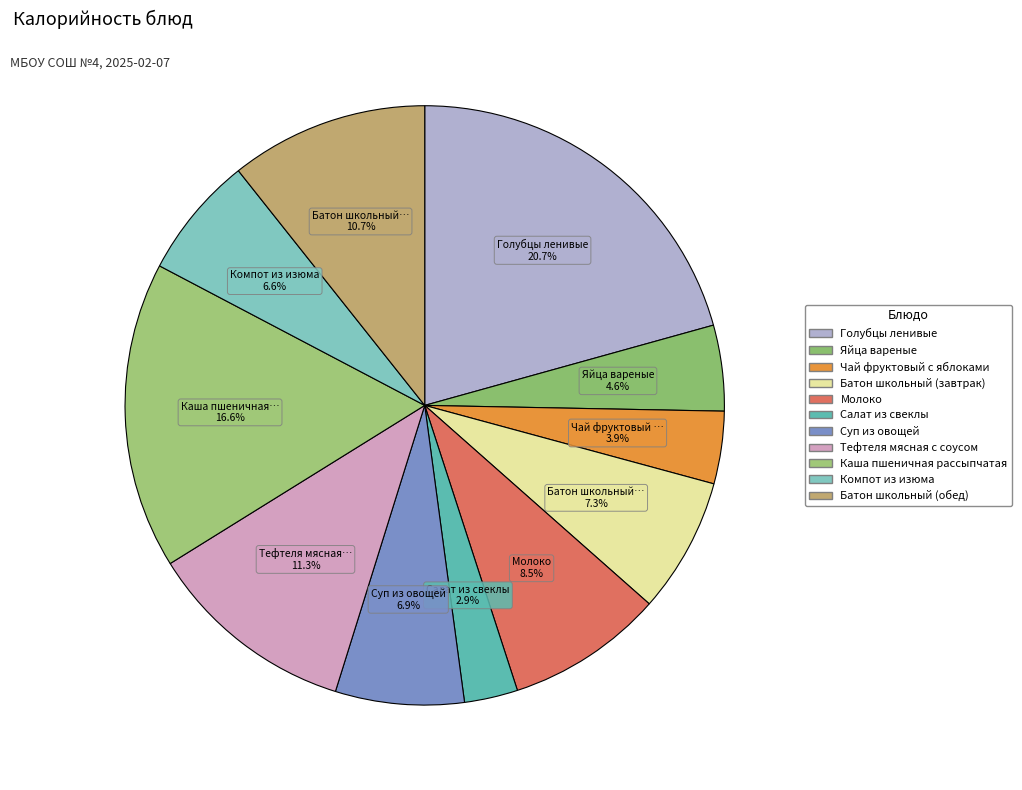

To the nearest percent, what is the average slice percentage?

9%